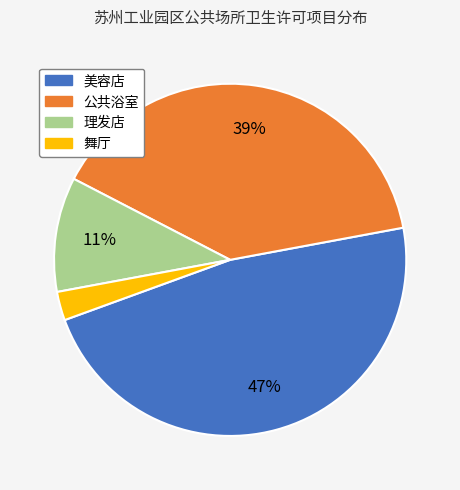

To the nearest percent, what is the difference between the 舞厅 and 理发店 slice percentages?

8%